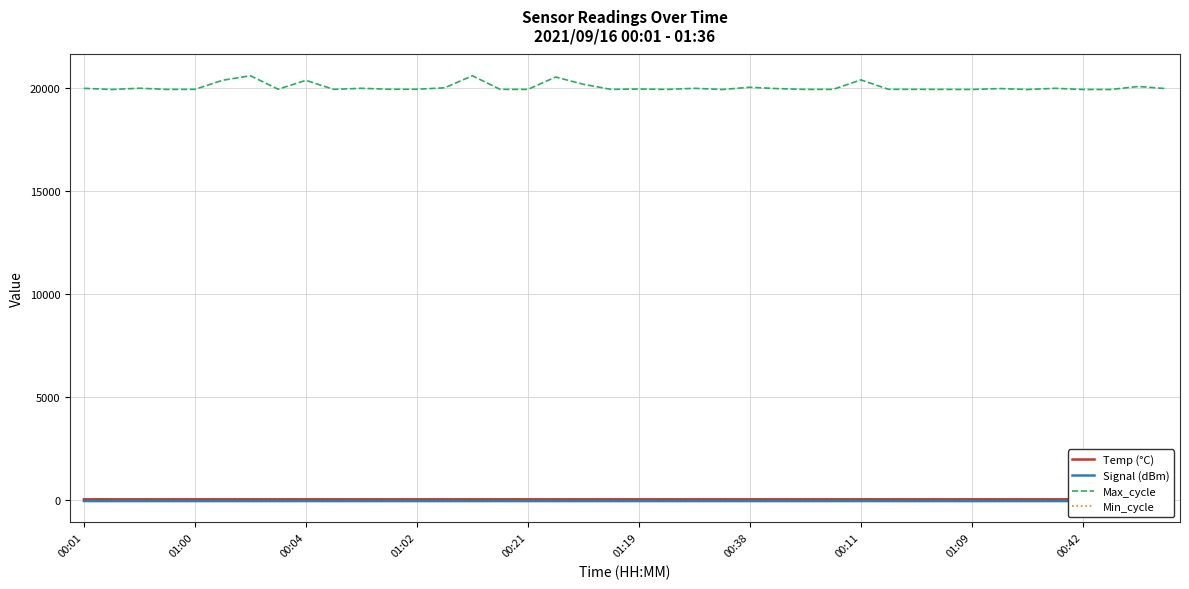

How many lines are shown in the chart?

4